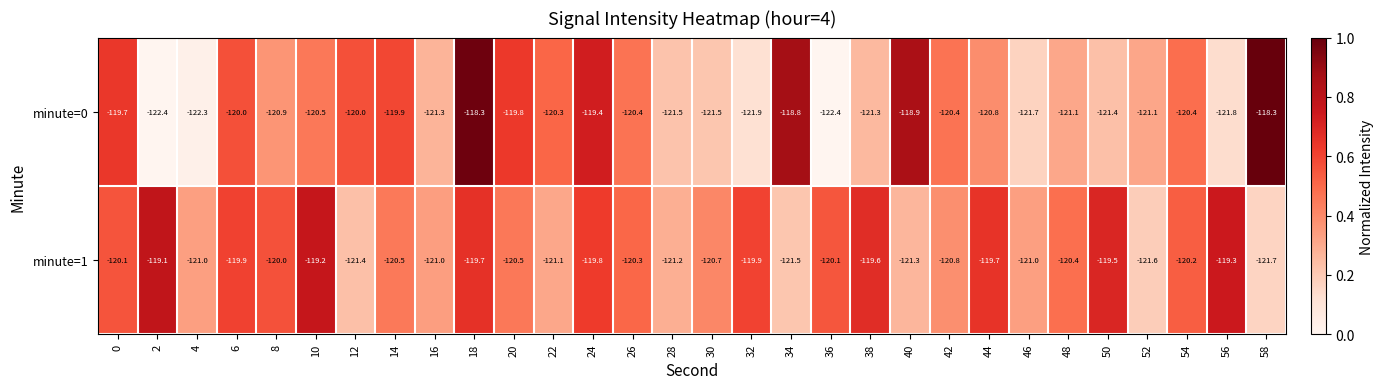

How many categories are shown in the chart?

30